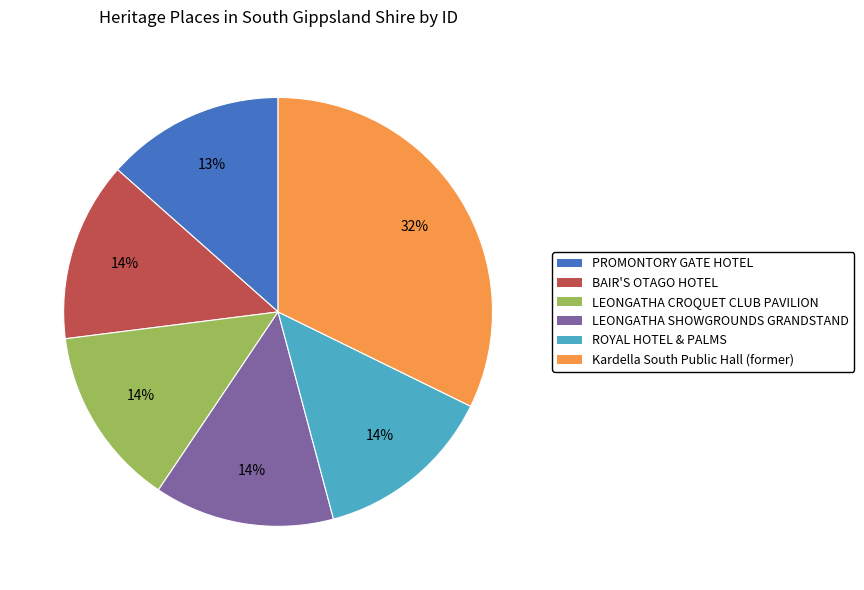

Which has a higher value, Kardella South Public Hall (former) or BAIR'S OTAGO HOTEL?

Kardella South Public Hall (former)